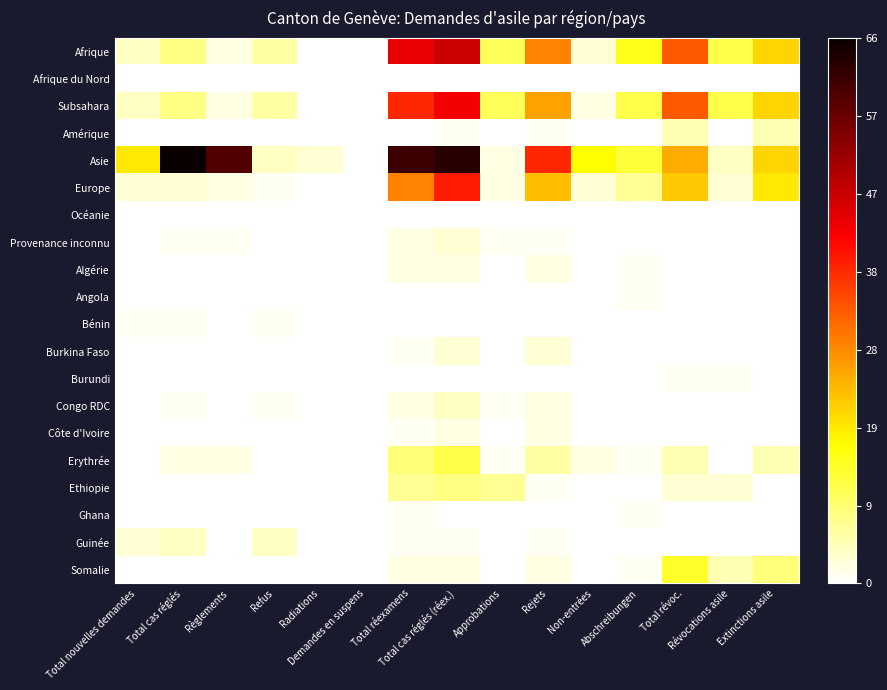

Between Demandes en suspens and Rejets, which series saw the biggest shift?

Asie